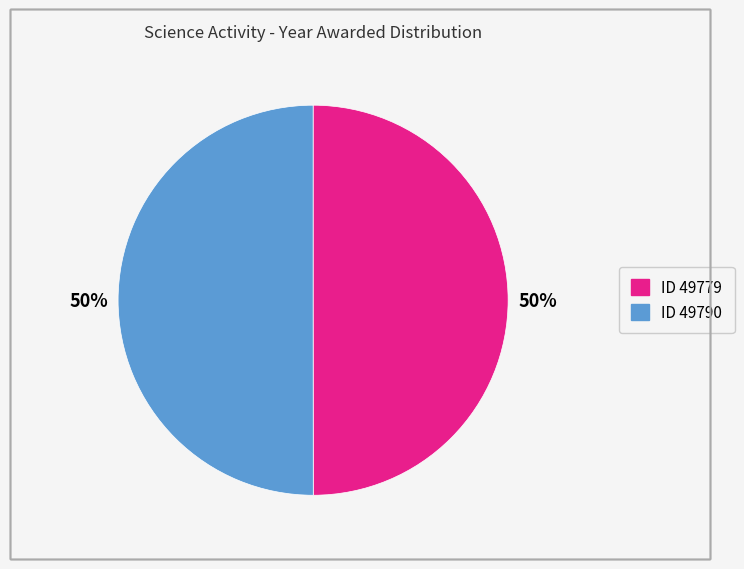

To the nearest percent, what is the average slice percentage?

50%